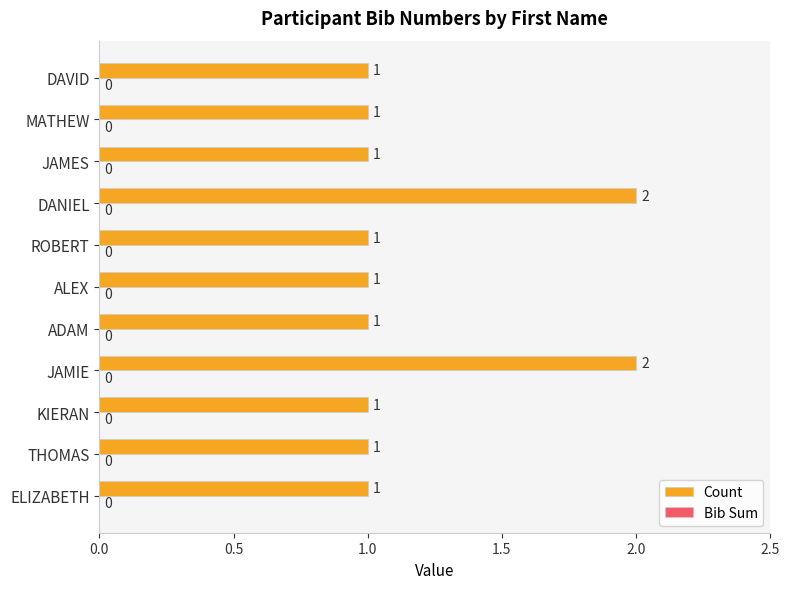

True or false: the data shows 1 at ALEX.

True